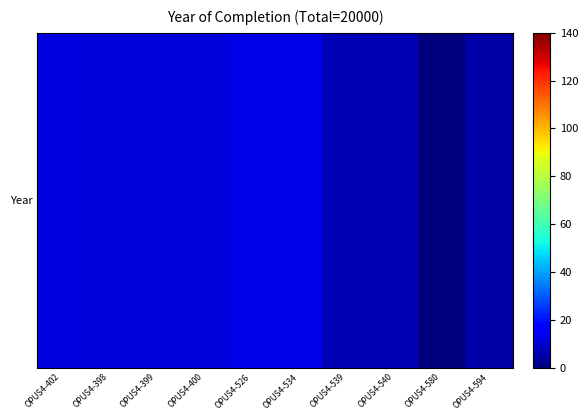

The value at OPUS4-526 is 18. True or false?

False